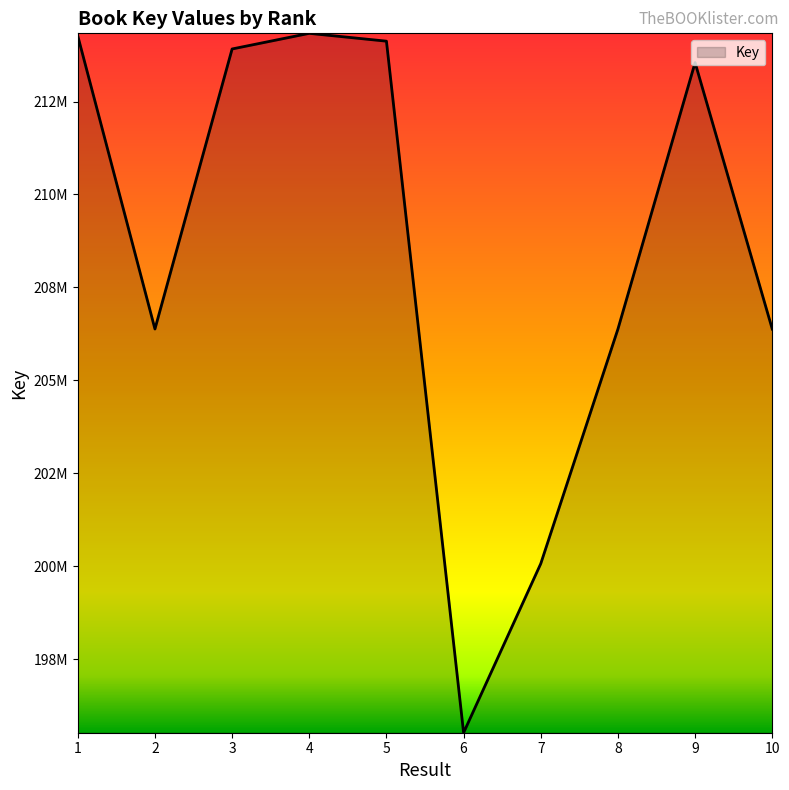

Reading left to right, extract all data points from this chart.

1=214264771.5	2=206380172.4	3=213913425.9	4=214334050.6	5=214123273.1	6=195519073.1	7=200067569.0	8=206378177.2	9=213546914.9	10=206378520.6